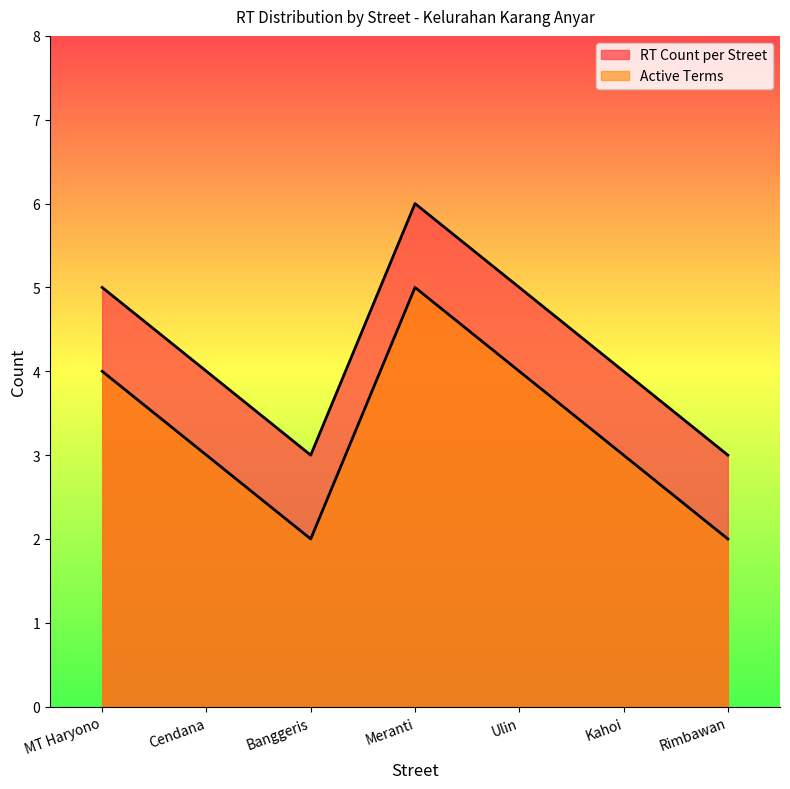

What is the value of the Active Terms point at the 5th from the left?

4